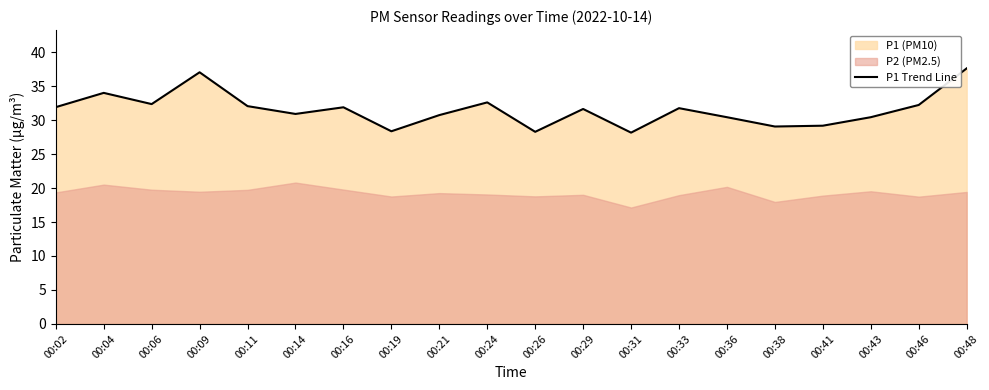

Reading right to left, what are all the values shown in this chart?

37.6	32.2	30.4	29.2	29.1	30.4	31.8	28.1	31.6	28.3	32.6	30.7	28.4	31.9	30.9	32.0	37.0	32.4	34.0	31.9